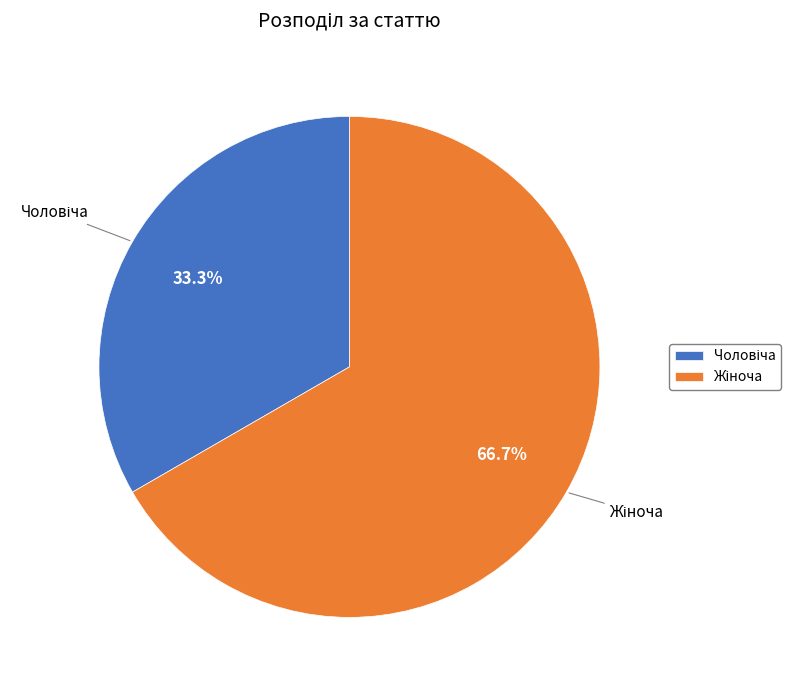

Does any single category account for the majority?

Yes